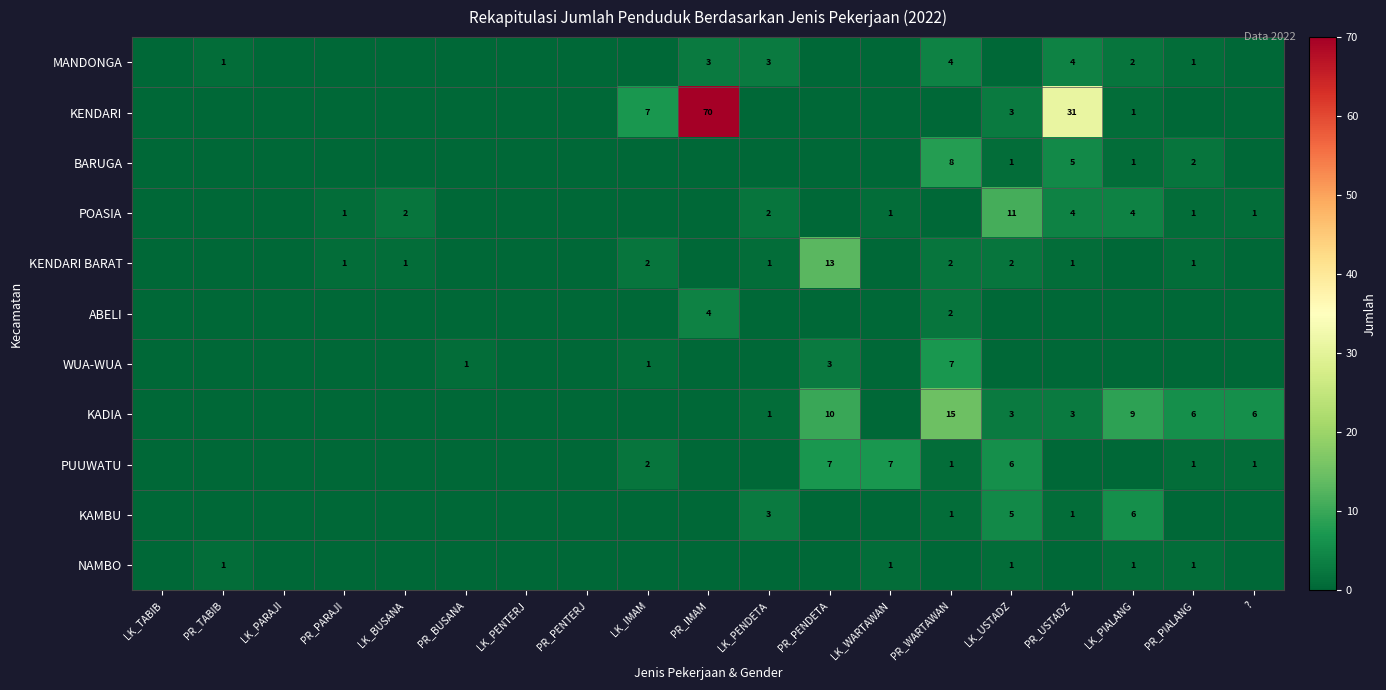

What is the sum of the PUUWATU values at LK_USTADZ and PR_PIALANG?

7